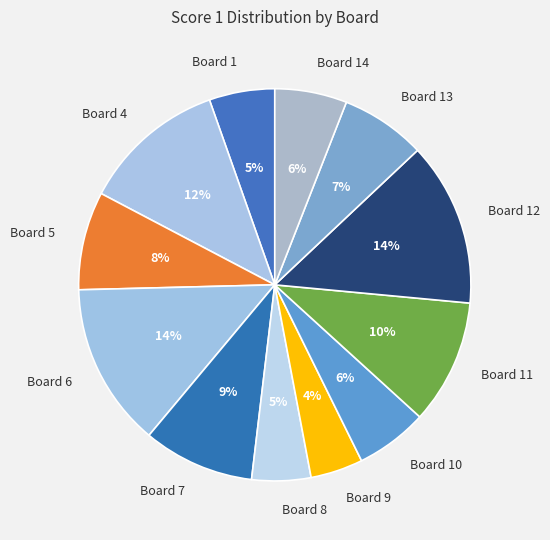

Do Board 9 and Board 11 together represent more than half of the pie?

No